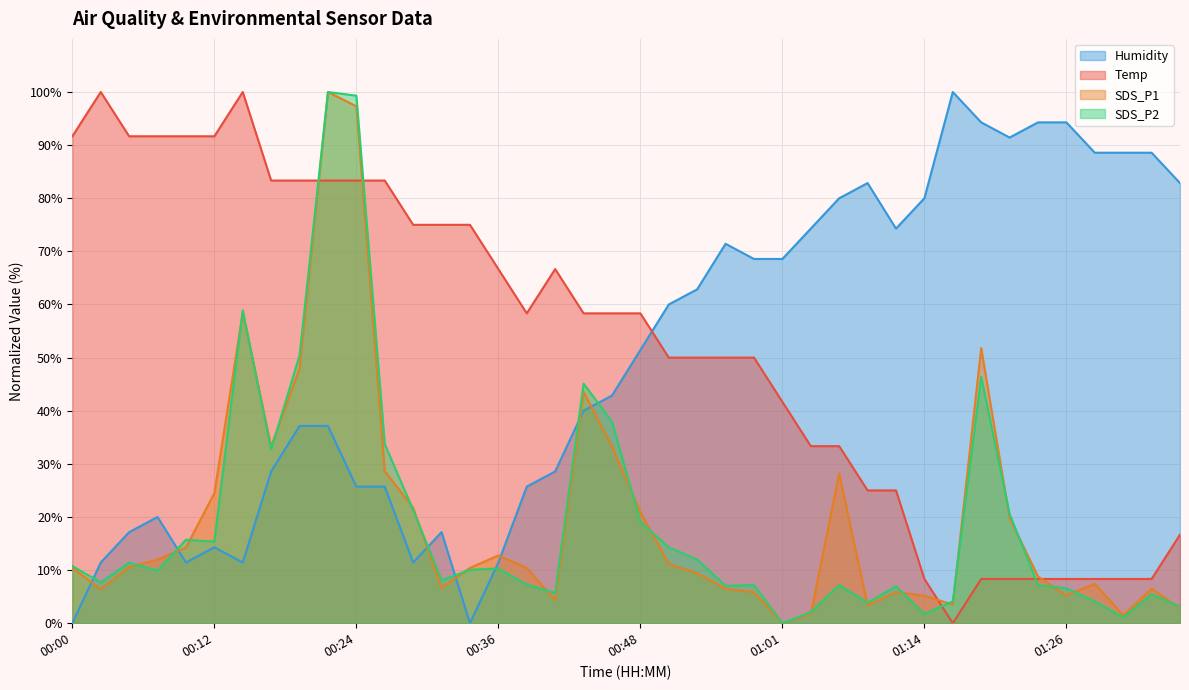

The Temp series shows 122.5 at 00:12. True or false?

False